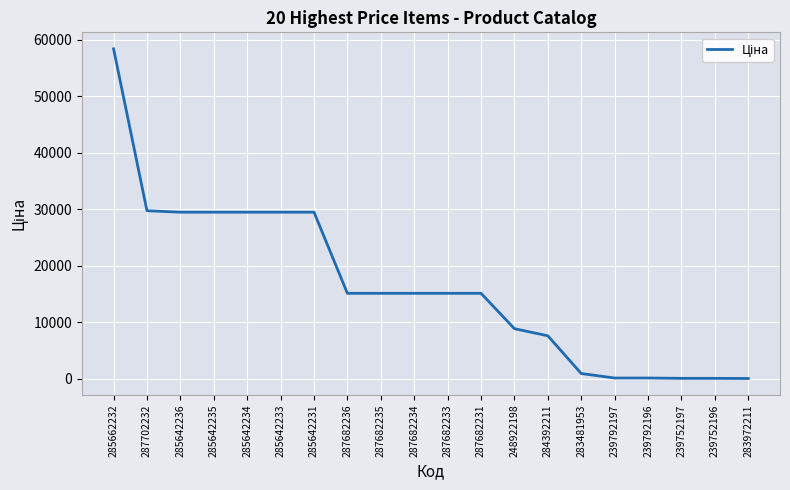

Where does the data first go above 15120?

285662232